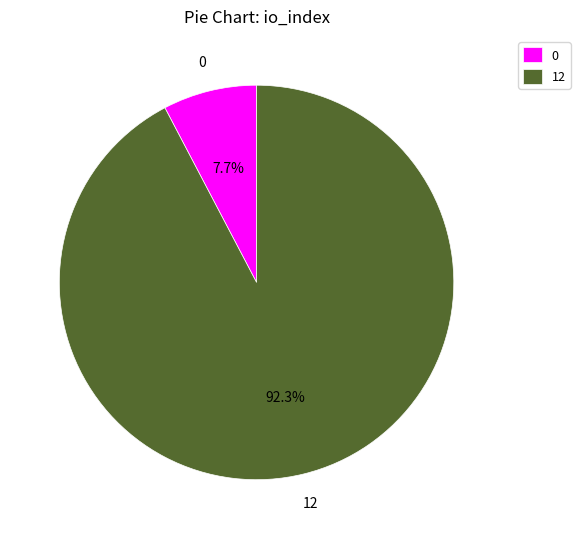

Rank the categories by value from lowest to highest.

0, 12